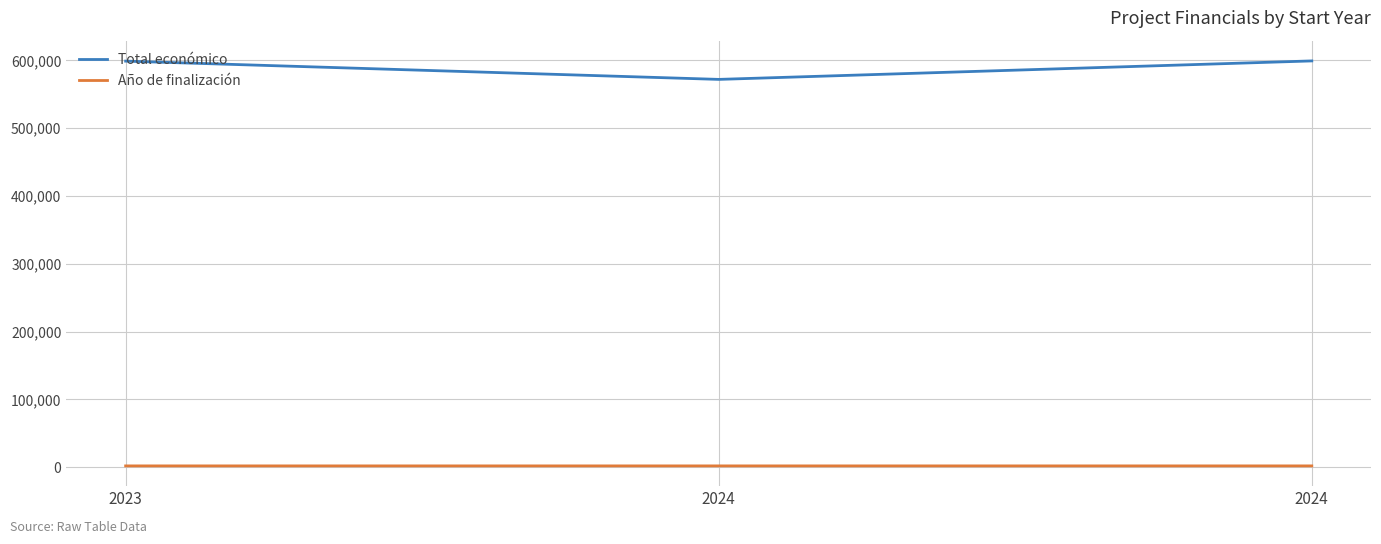

Which category has the highest value across all series?

2024